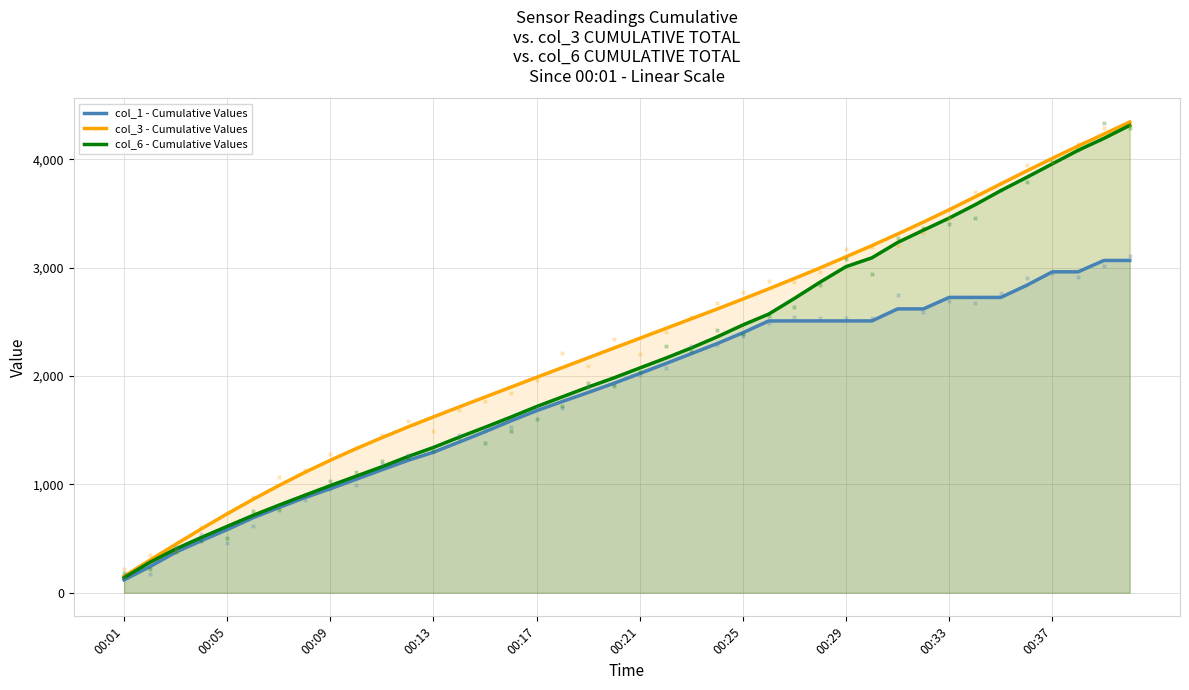

What are all the series names shown in the legend?

col_1 - Cumulative Values, col_3 - Cumulative Values, col_6 - Cumulative Values